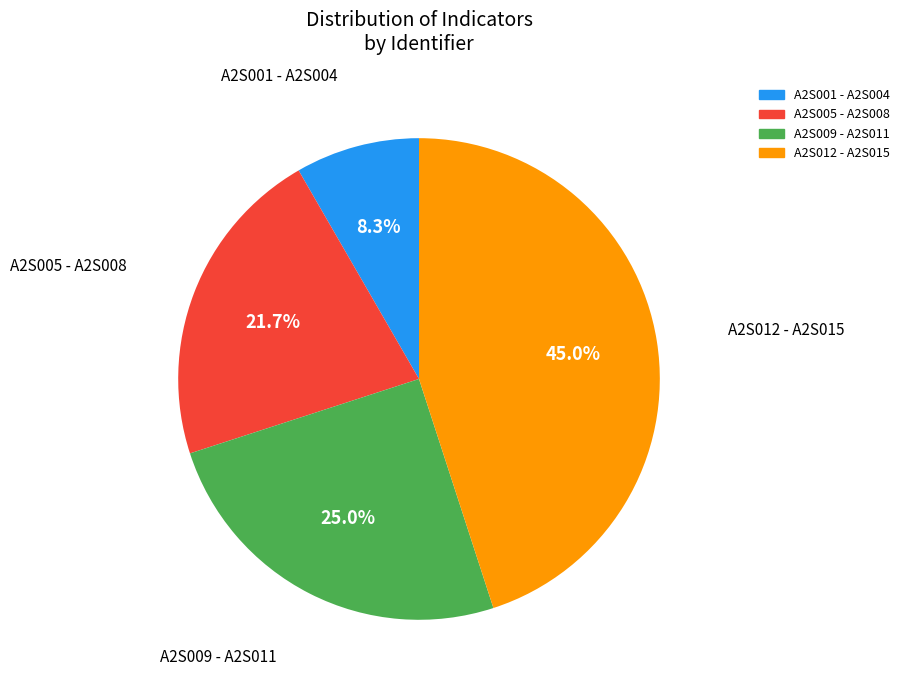

Does any single category account for the majority?

No